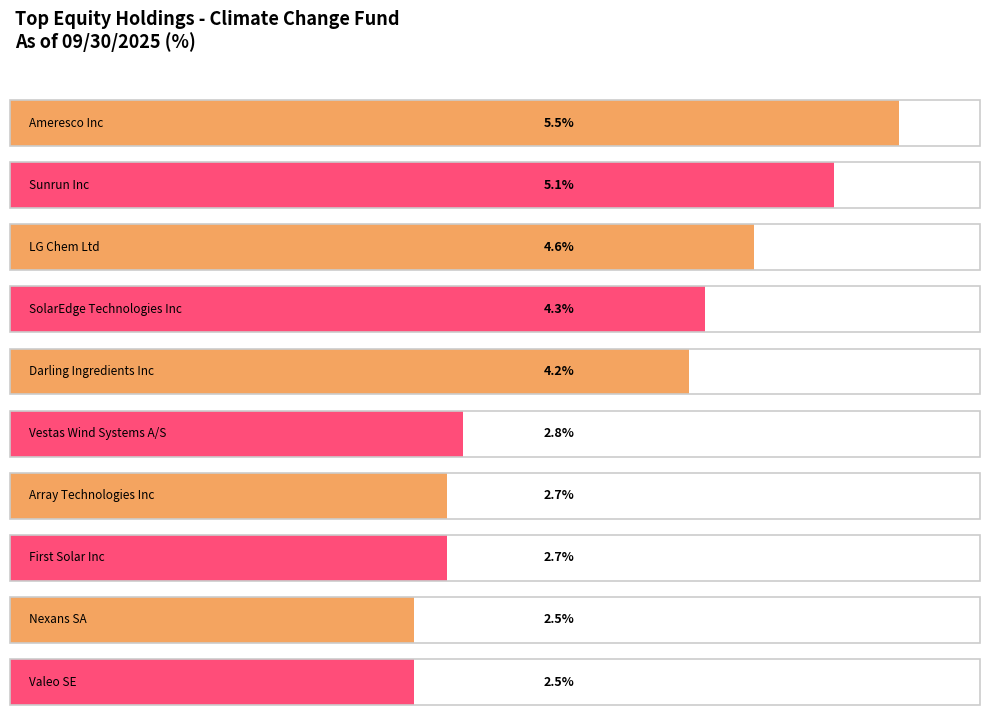

Is it true that the value at Darling Ingredients Inc is 0.9?

False